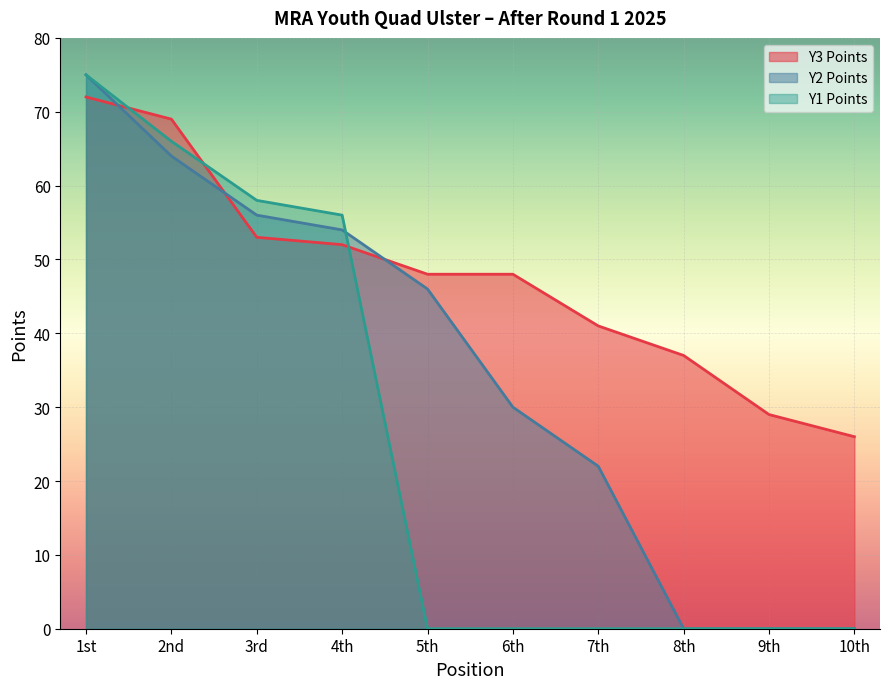

What are all the series names shown in the legend?

Y3 Points, Y2 Points, Y1 Points